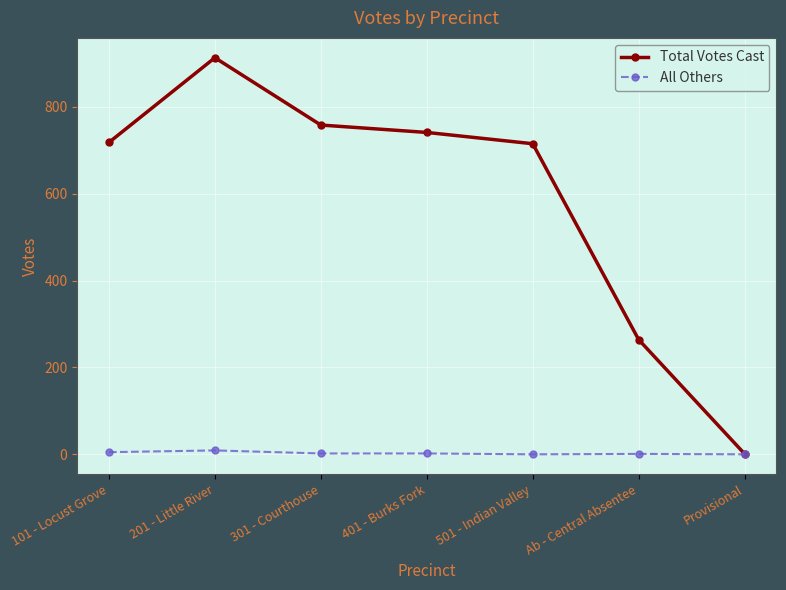

What is the average value of the All Others series?

3